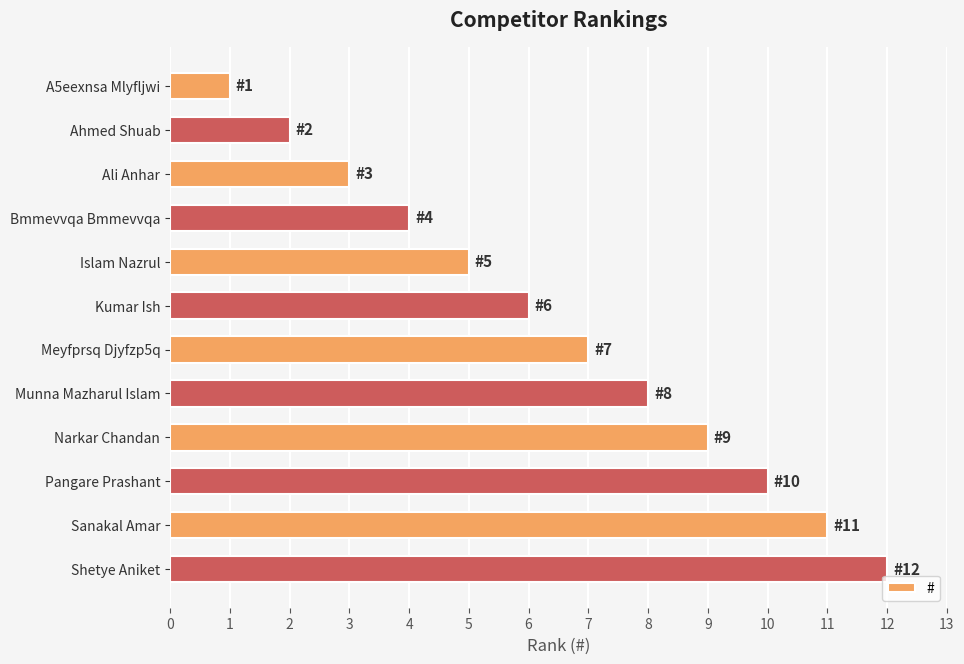

What is the greatest value displayed?

12